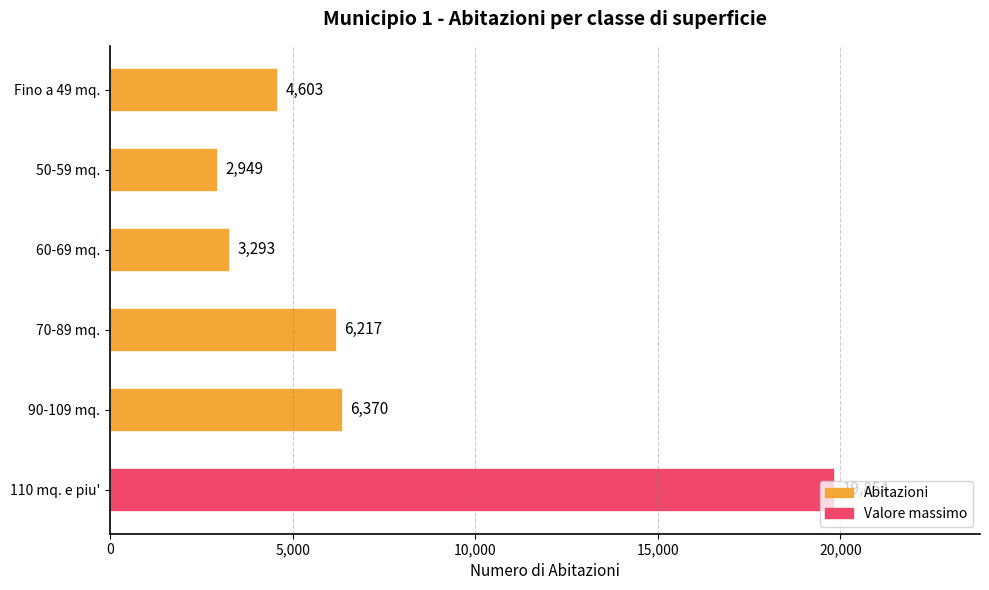

What position from the bottom is 70-89 mq.?

3